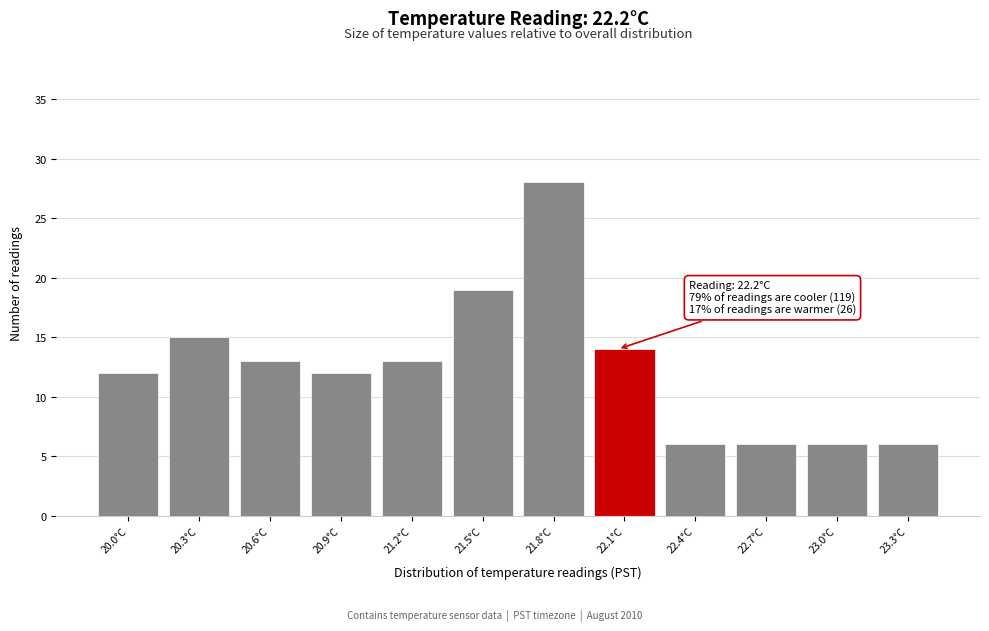

Reading left to right, extract all data points from this chart.

20.0°C=12	20.3°C=15	20.6°C=13	20.9°C=12	21.2°C=13	21.5°C=19	21.8°C=28	22.1°C=14	22.4°C=6	22.7°C=6	23.0°C=6	23.3°C=6